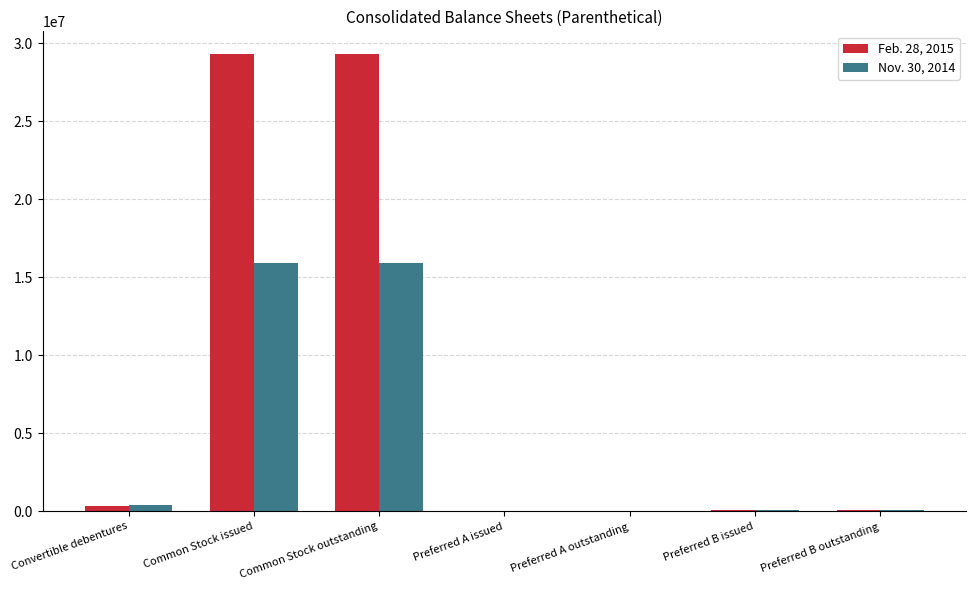

Which series has the largest range (max minus min)?

Feb. 28, 2015